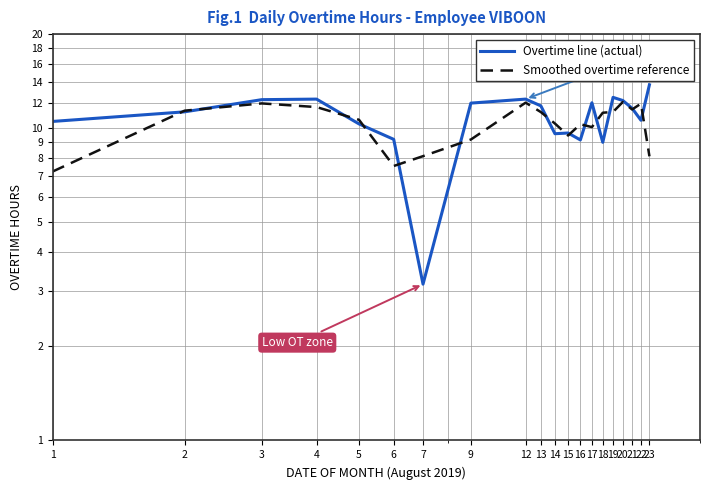

True or false: Overtime line (actual) and Smoothed overtime reference intersect in this chart.

True